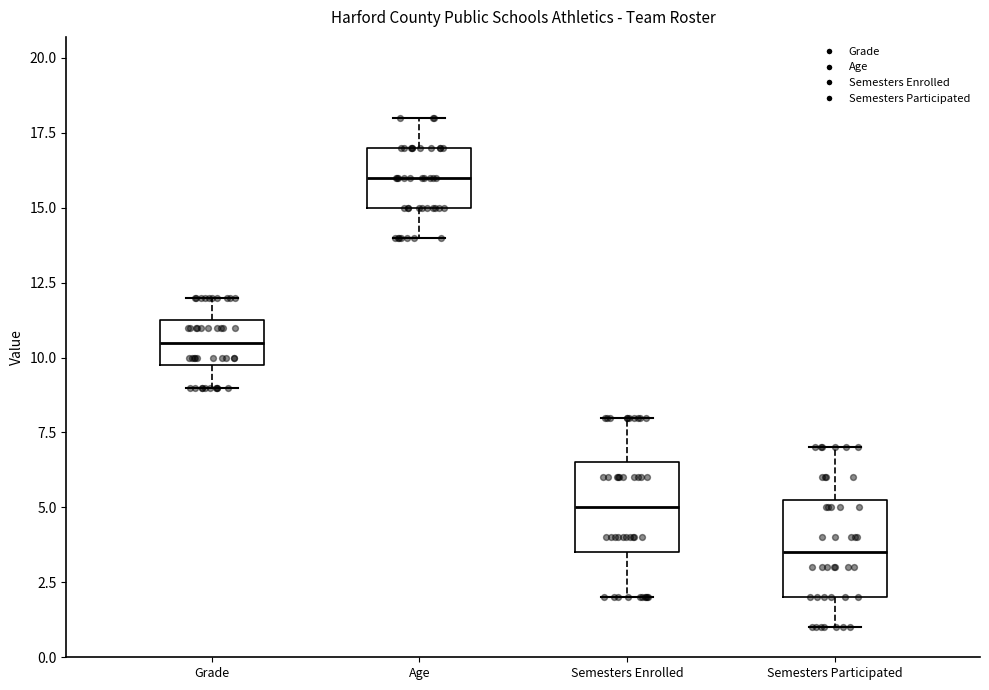

Where does the upper whisker of the box for Grade end on the y-axis? The values are not printed on the chart, so give them approximately, as read against the axis.

12.0